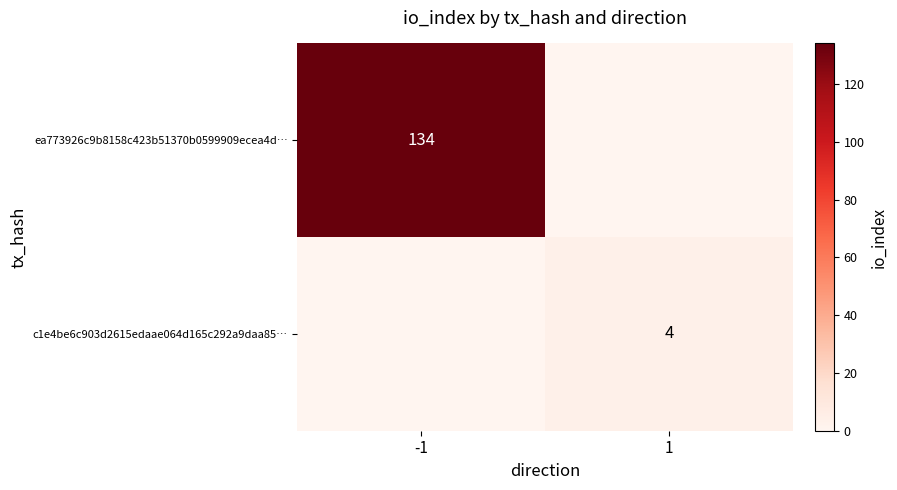

The c1e4be6c903d2615edaae064d165c292a9daa85… series shows 4 at 1. True or false?

True